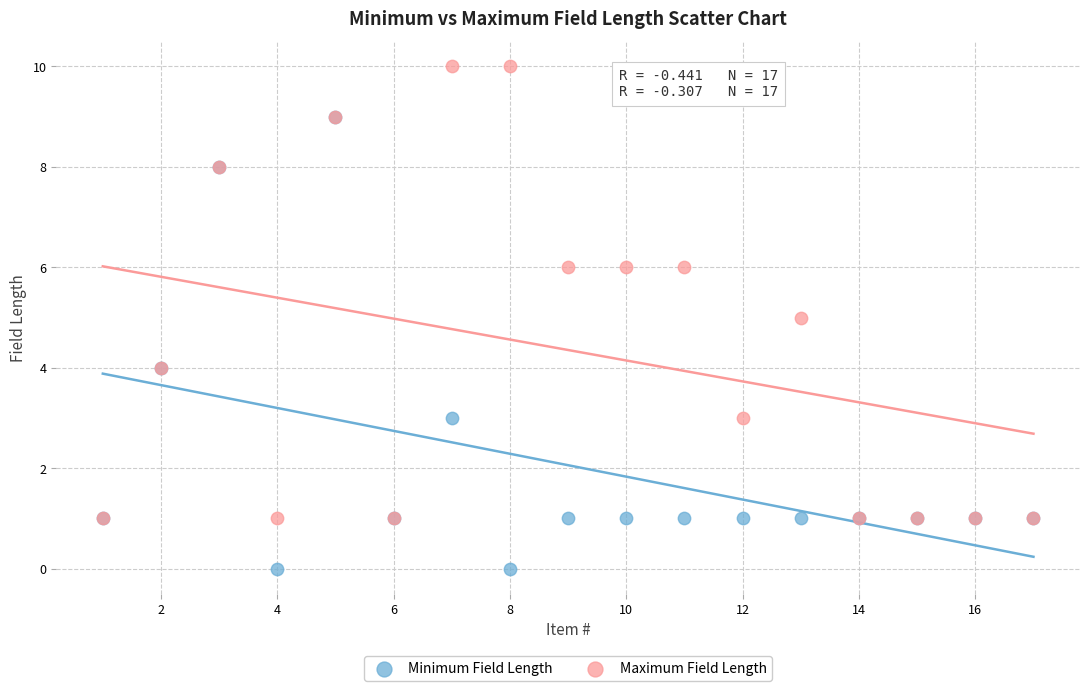

What are all the series names shown in the legend?

Minimum Field Length, Maximum Field Length